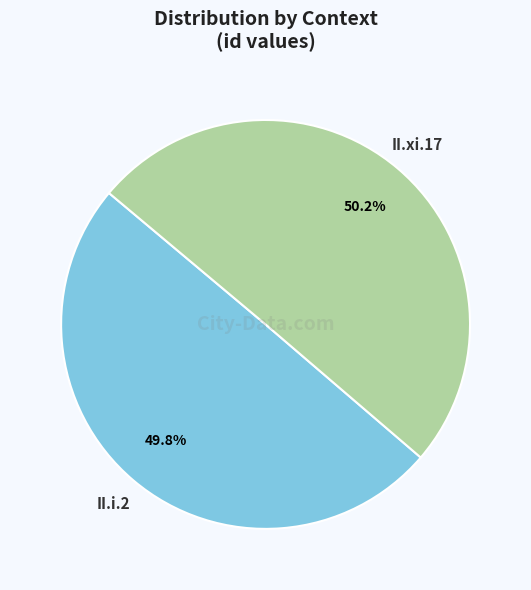

Is there a majority slice in this chart?

Yes